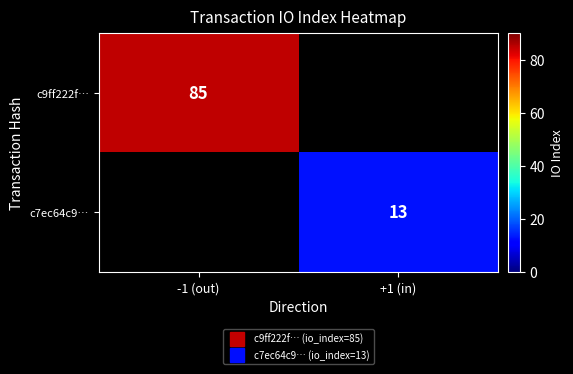

What is the smallest value displayed?

13.0